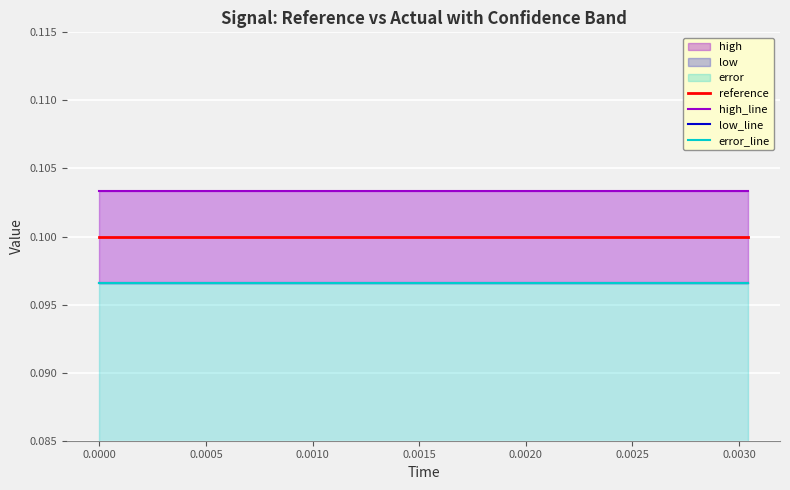

Rank the series at 0.0000 from lowest to highest value.

low_line, error_line, reference, high_line